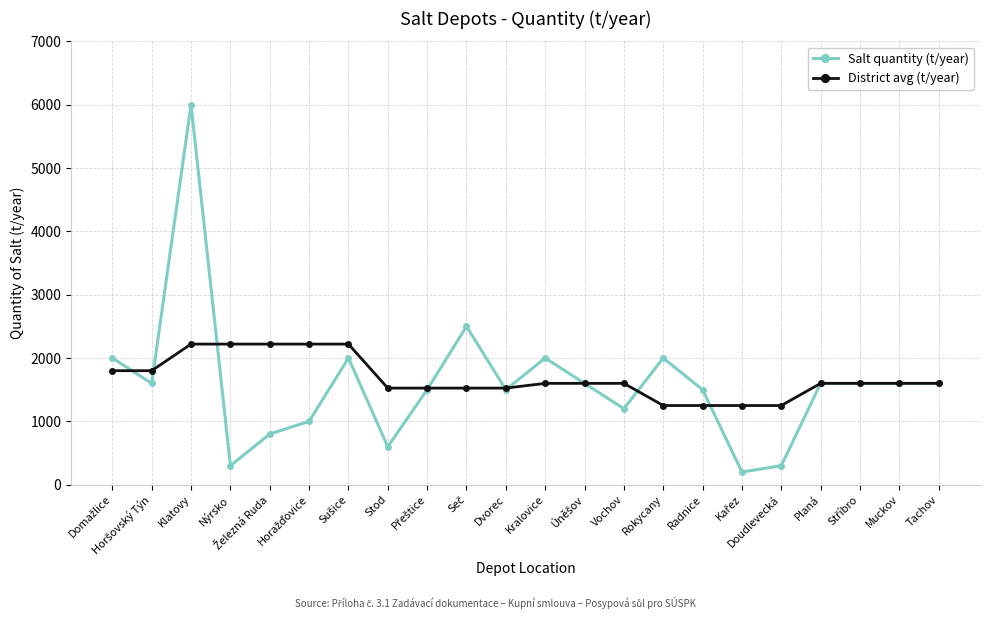

Does the chart display data point markers on the line(s)?

Yes